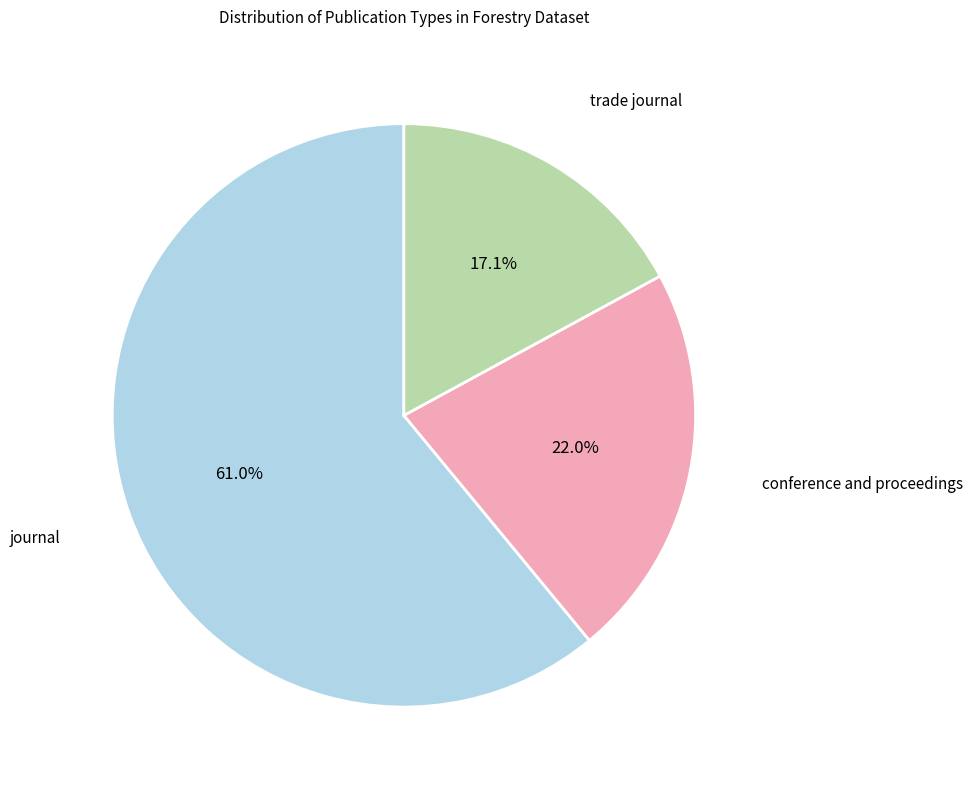

Between trade journal and journal, which is larger?

journal